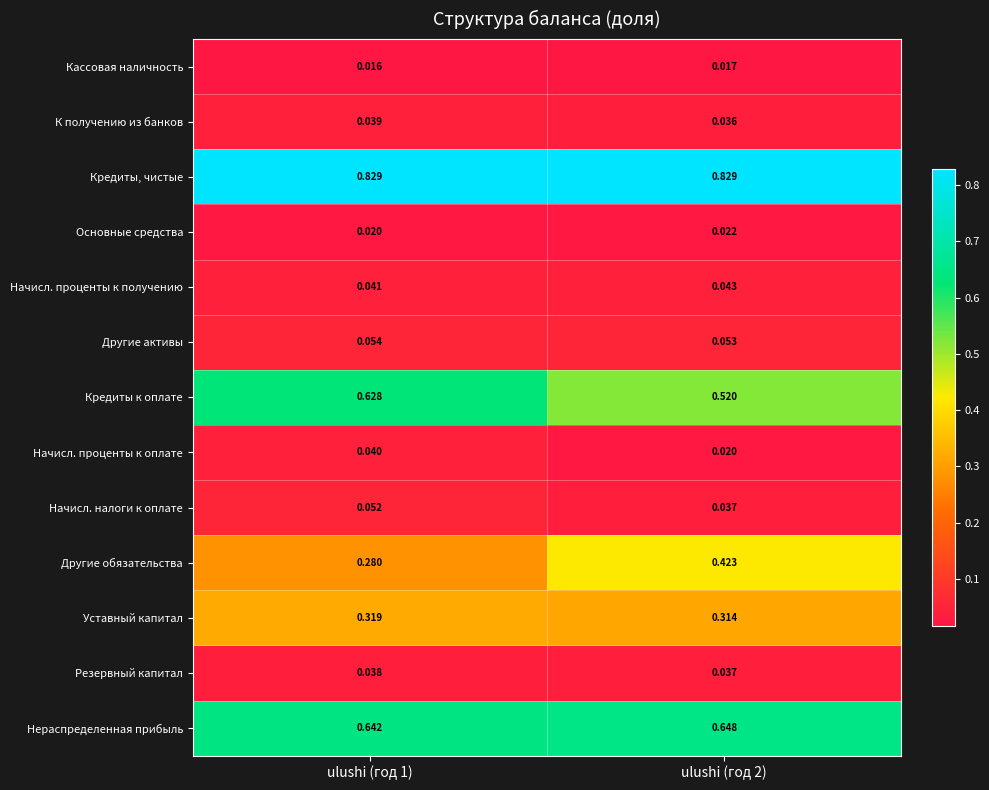

Is the value of Начисл. проценты к получению at ulushi (год 2) greater than the value of Другие обязательства at ulushi (год 2)?

No